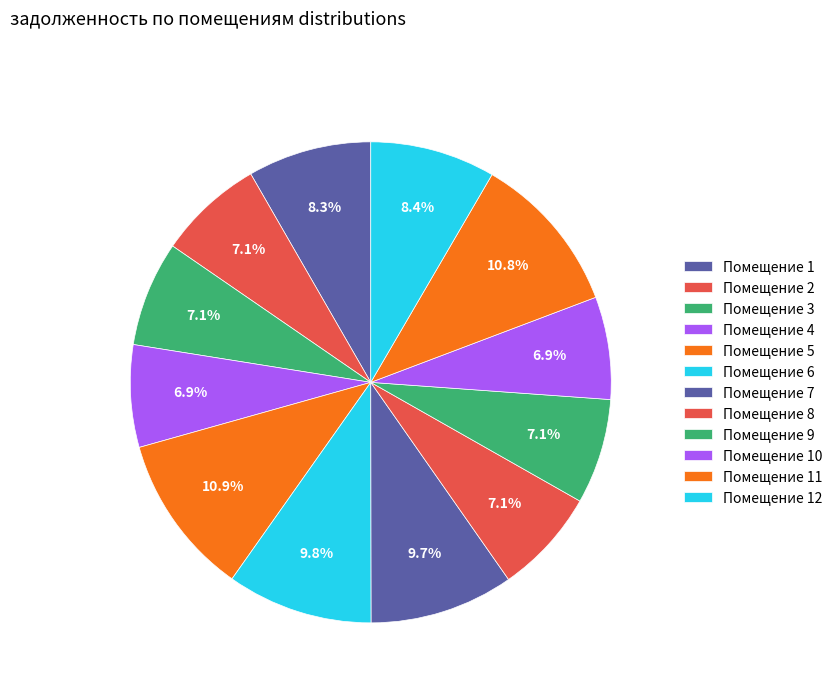

How many slices are in this pie chart?

12